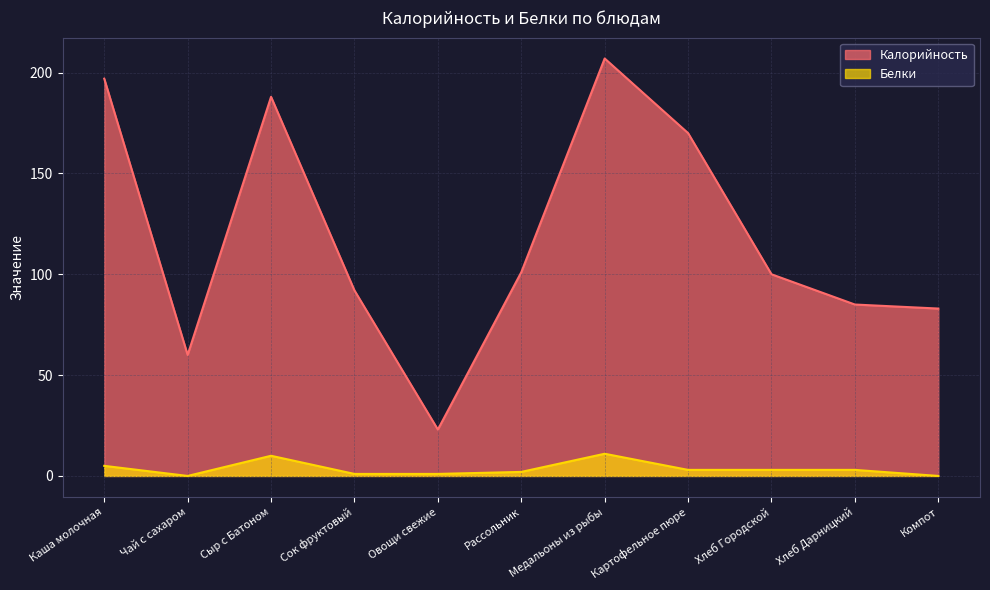

What is the average value of the Калорийность series?

119